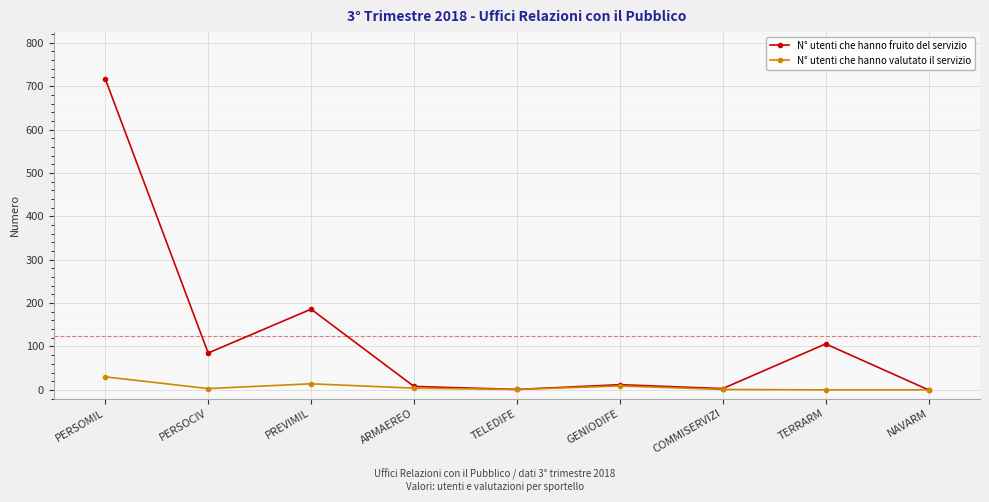

What position from the right is GENIODIFE?

4